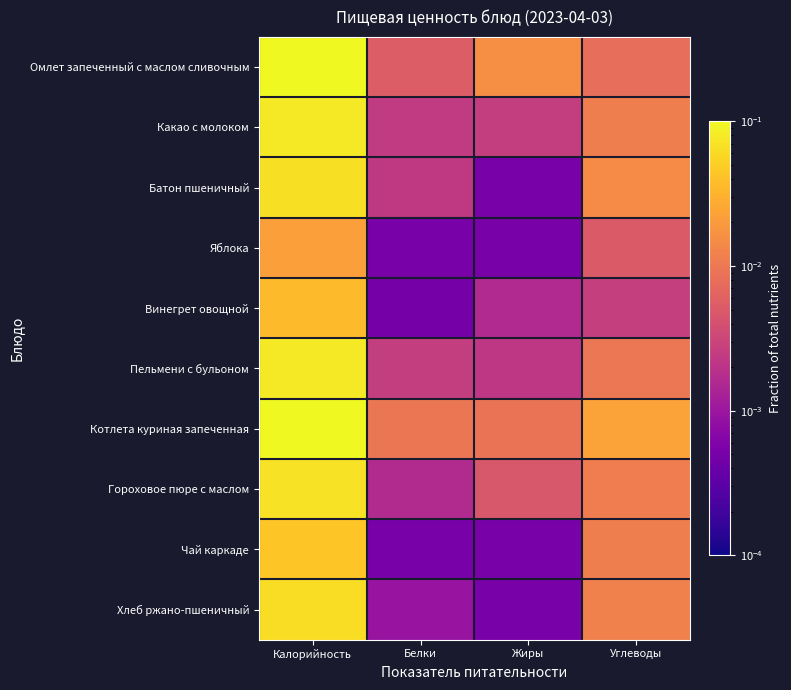

Which series has the largest total across all categories?

Котлета куриная запеченная